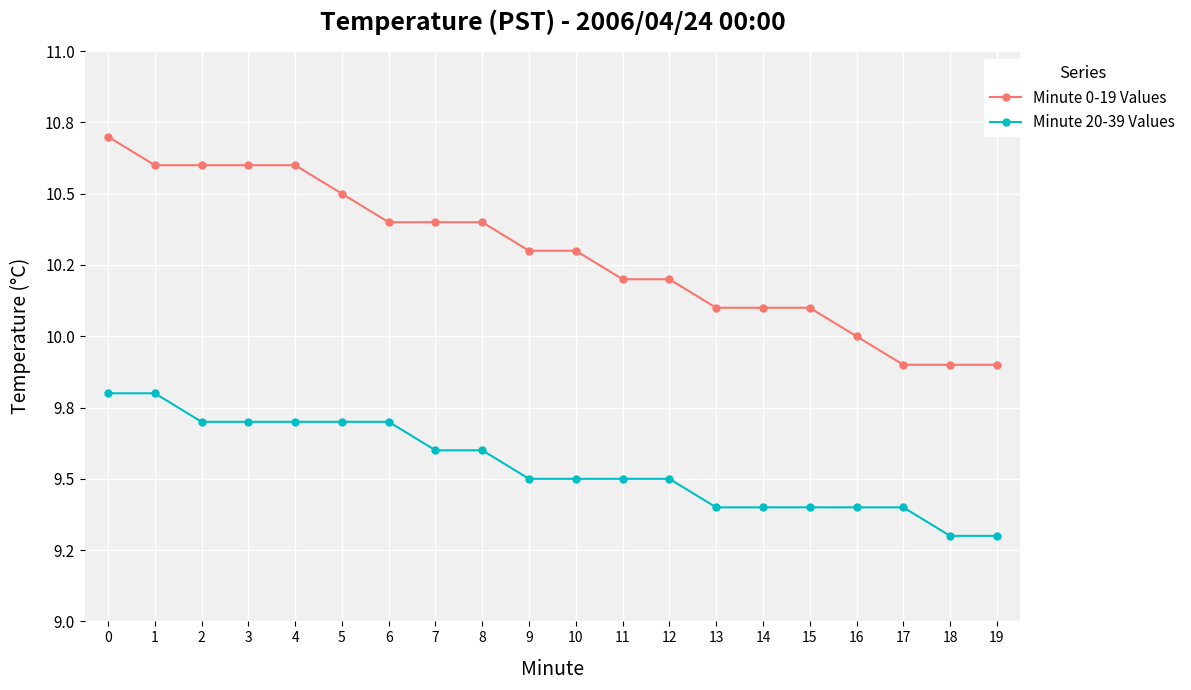

Reading left to right, extract all data points from this chart.

Minute 0-19 Values: 10.7	10.6	10.6	10.6	10.6	10.5	10.4	10.4	10.4	10.3	10.3	10.2	10.2	10.1	10.1	10.1	10.0	9.9	9.9	9.9
Minute 20-39 Values: 9.8	9.8	9.7	9.7	9.7	9.7	9.7	9.6	9.6	9.5	9.5	9.5	9.5	9.4	9.4	9.4	9.4	9.4	9.3	9.3